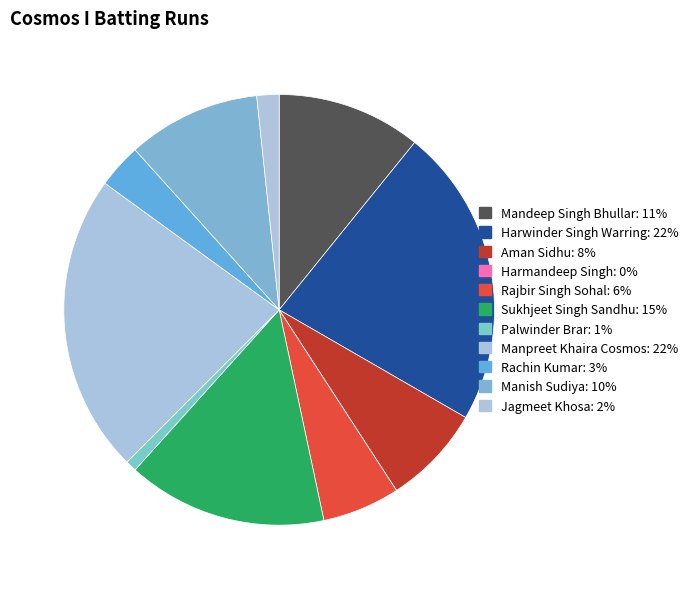

Which has a higher value, Mandeep Singh Bhullar or Palwinder Brar?

Mandeep Singh Bhullar